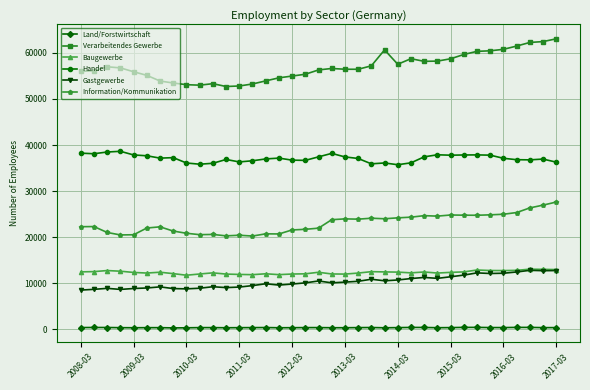

Which series has the largest range (max minus min)?

Verarbeitendes Gewerbe